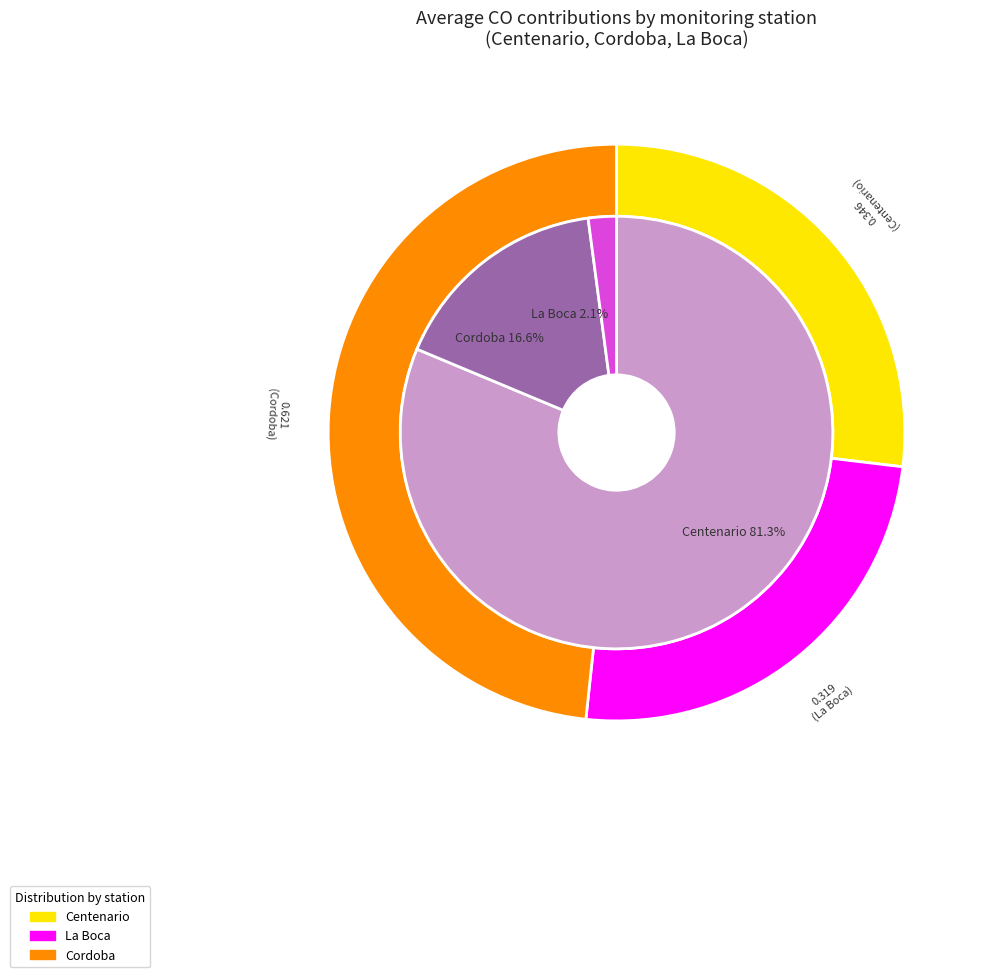

To the nearest percent, what percentage of the pie is 33?

11%